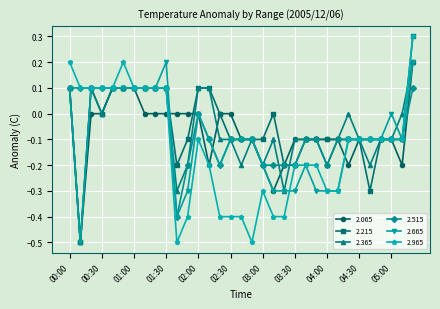

What is the highest value of the 2.215 series?

0.3